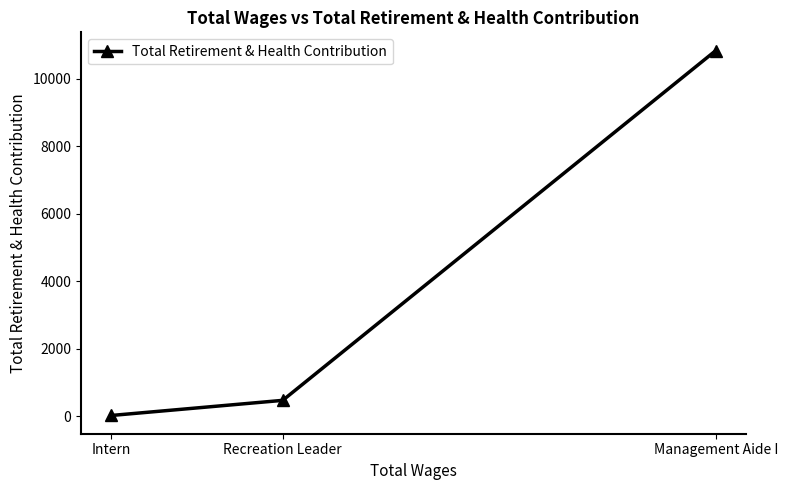

List the labels in order of value, smallest first.

Intern, Recreation Leader, Management Aide I